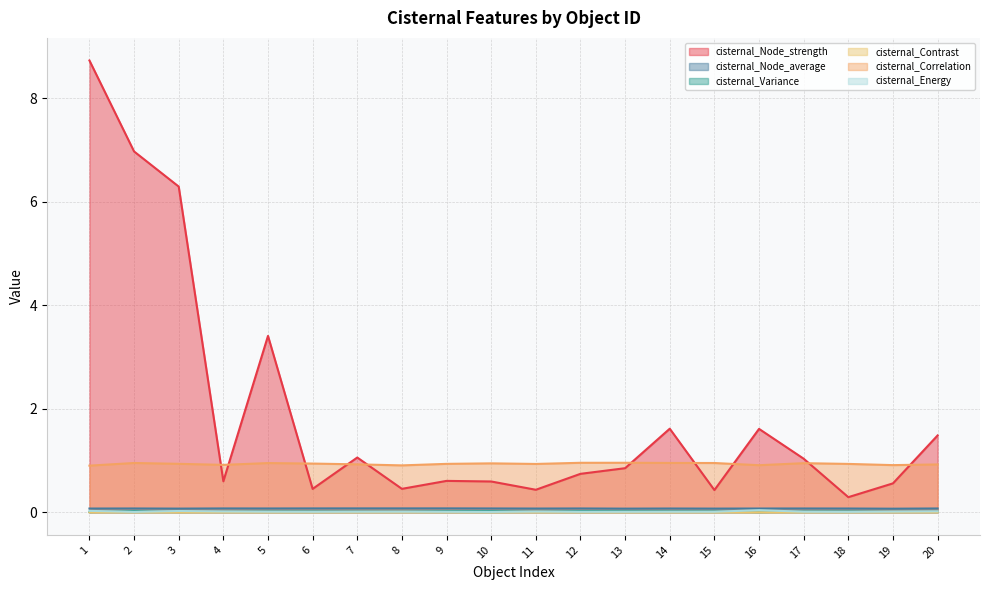

What is the total value across all series at 9?

1.7